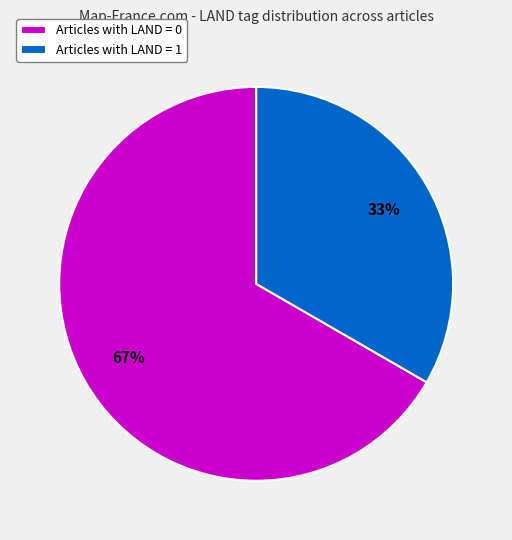

Count the number of slices in the pie.

2